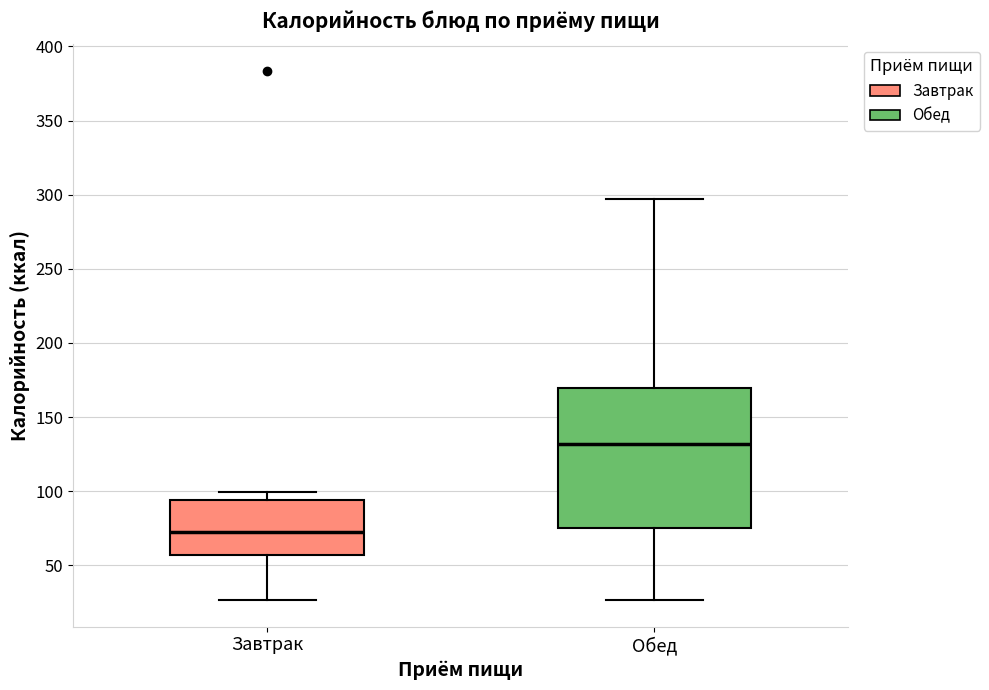

Which box's median line is the lowest?

Завтрак